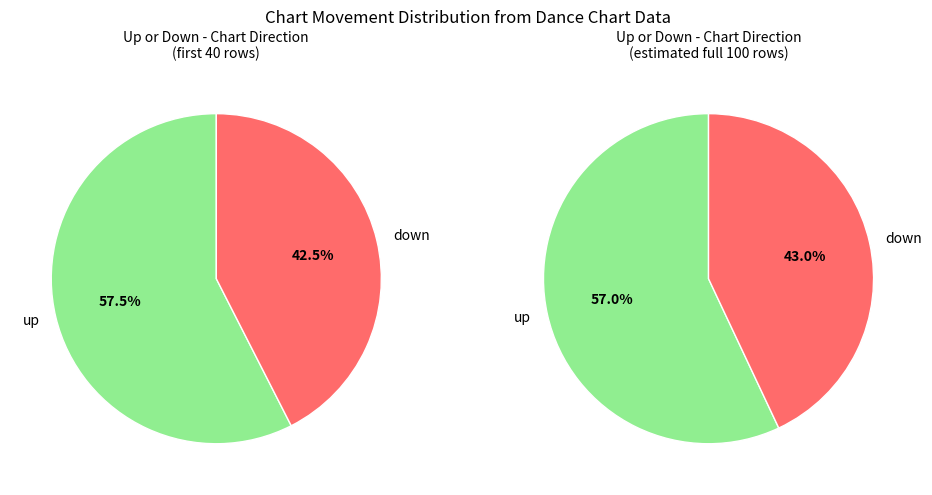

What percentage do up and down together represent?

100.0%